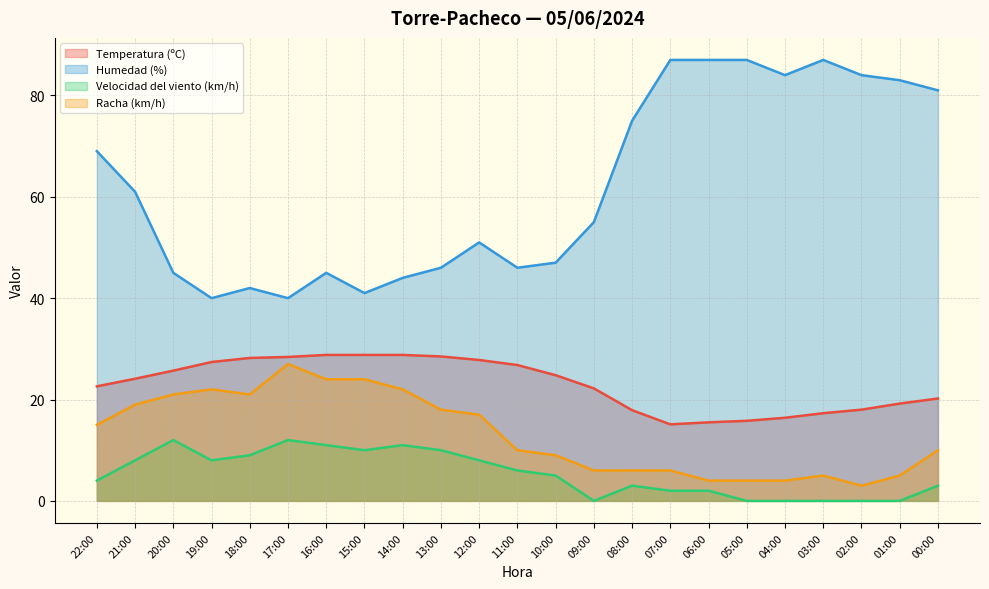

What is the lowest value of the Temperatura (ºC) series?

15.1